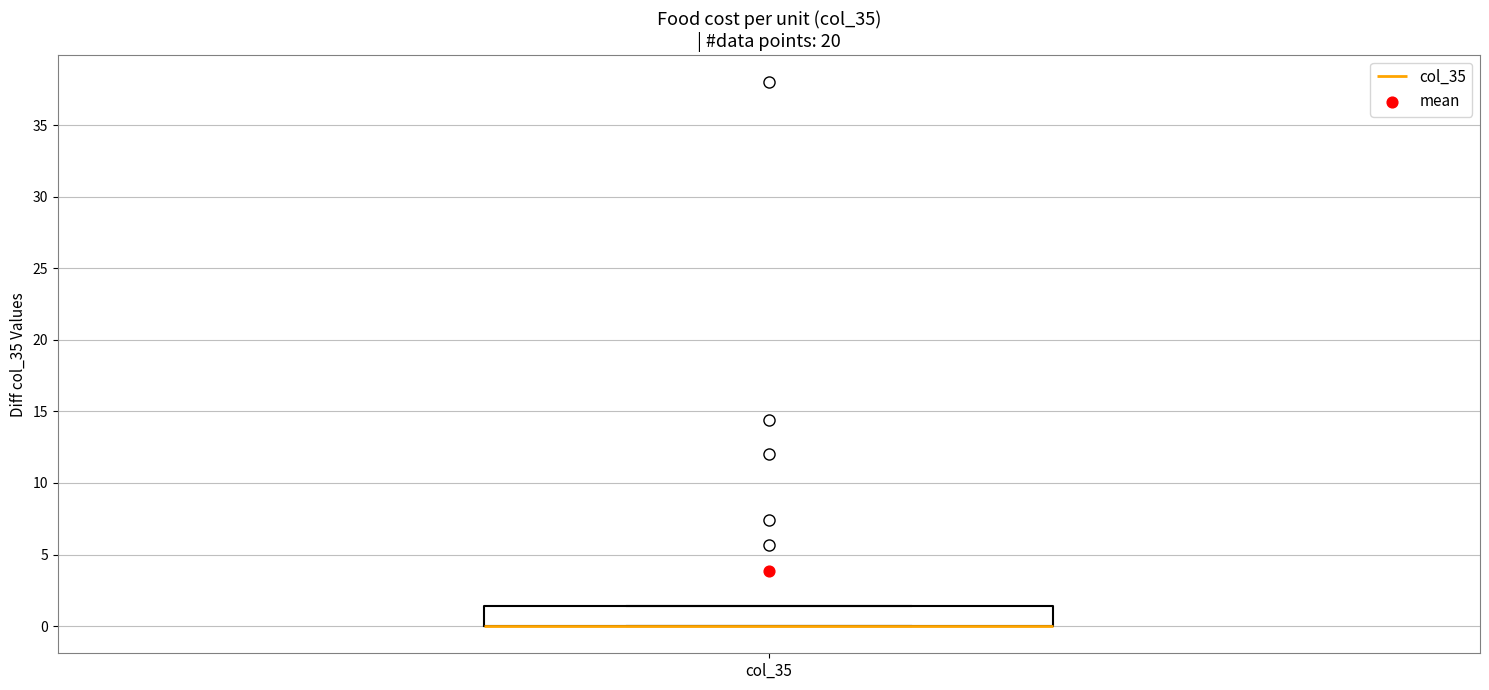

Where is the lower edge of the box for col_35 on the y-axis? The values are not printed on the chart, so give them approximately, as read against the axis.

0.0